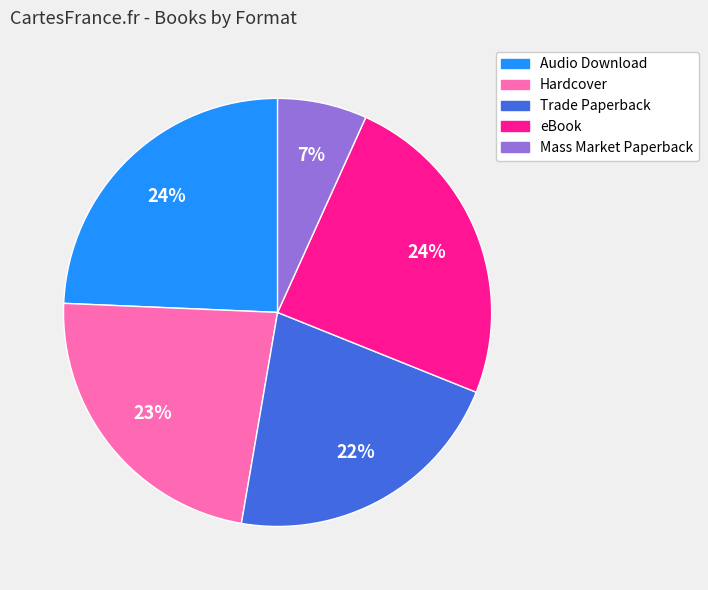

Is there any slice that represents more than half of the pie?

No